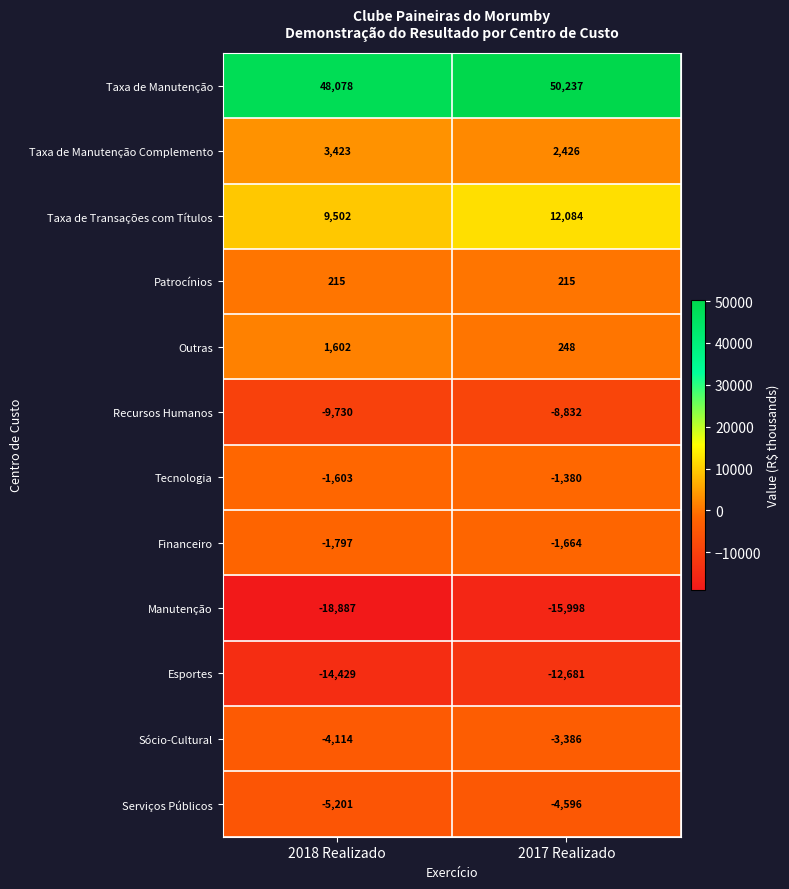

Which series has the largest total across all categories?

Taxa de Manutenção